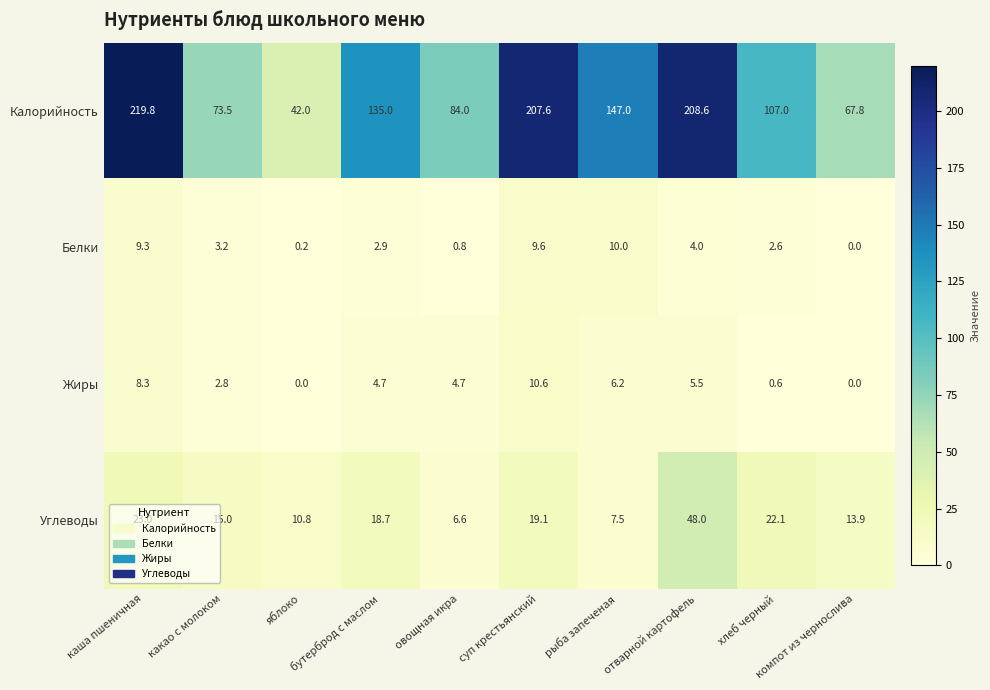

What is the highest value of the Углеводы series?

48.0